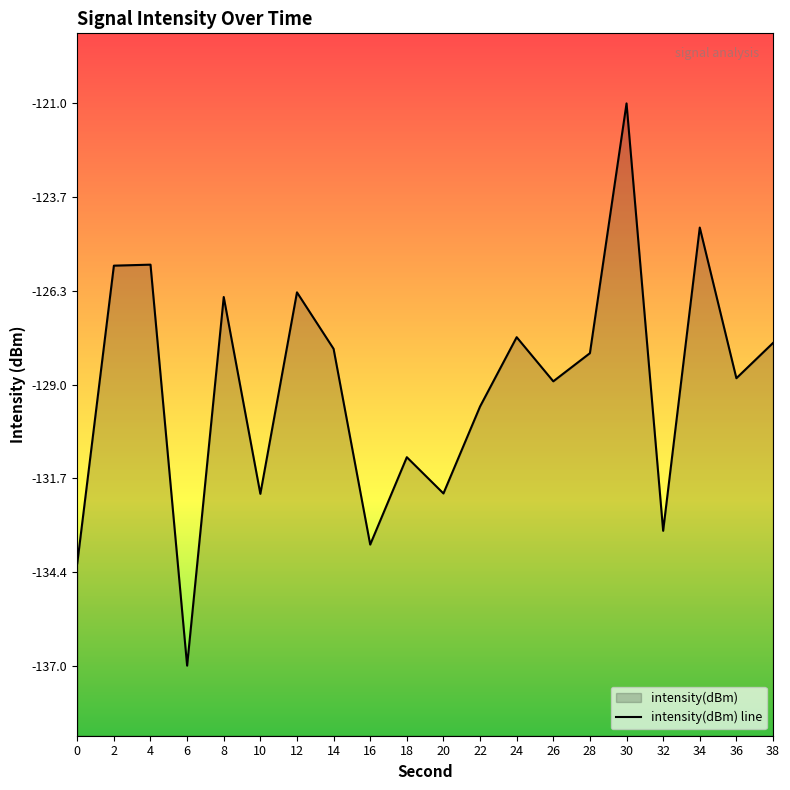

Between 36 and 4, which is larger?

4